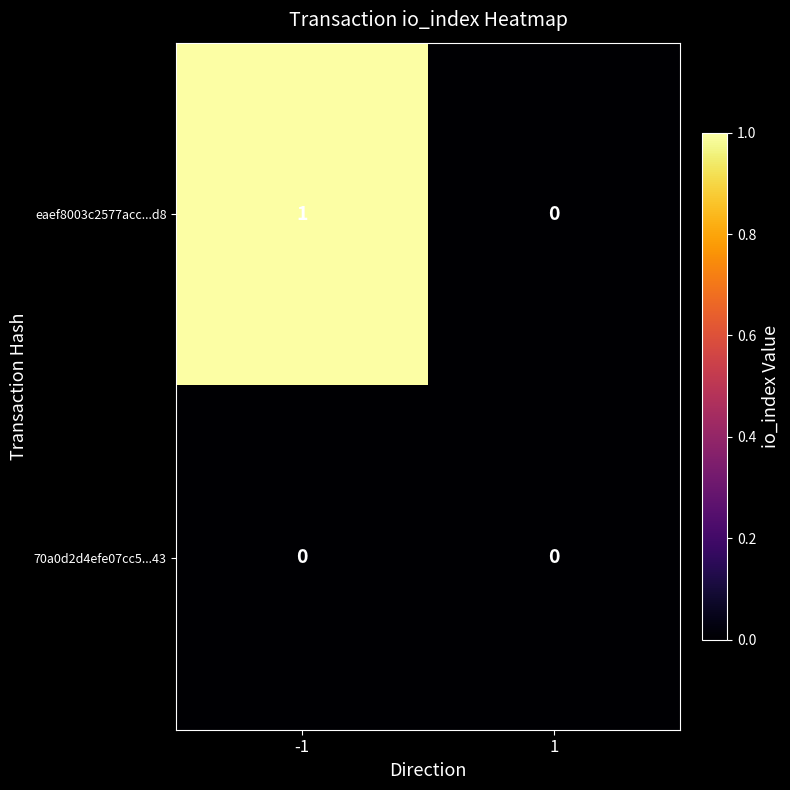

Between -1 and 1, which series saw the biggest shift?

eaef8003c2577acc...d8